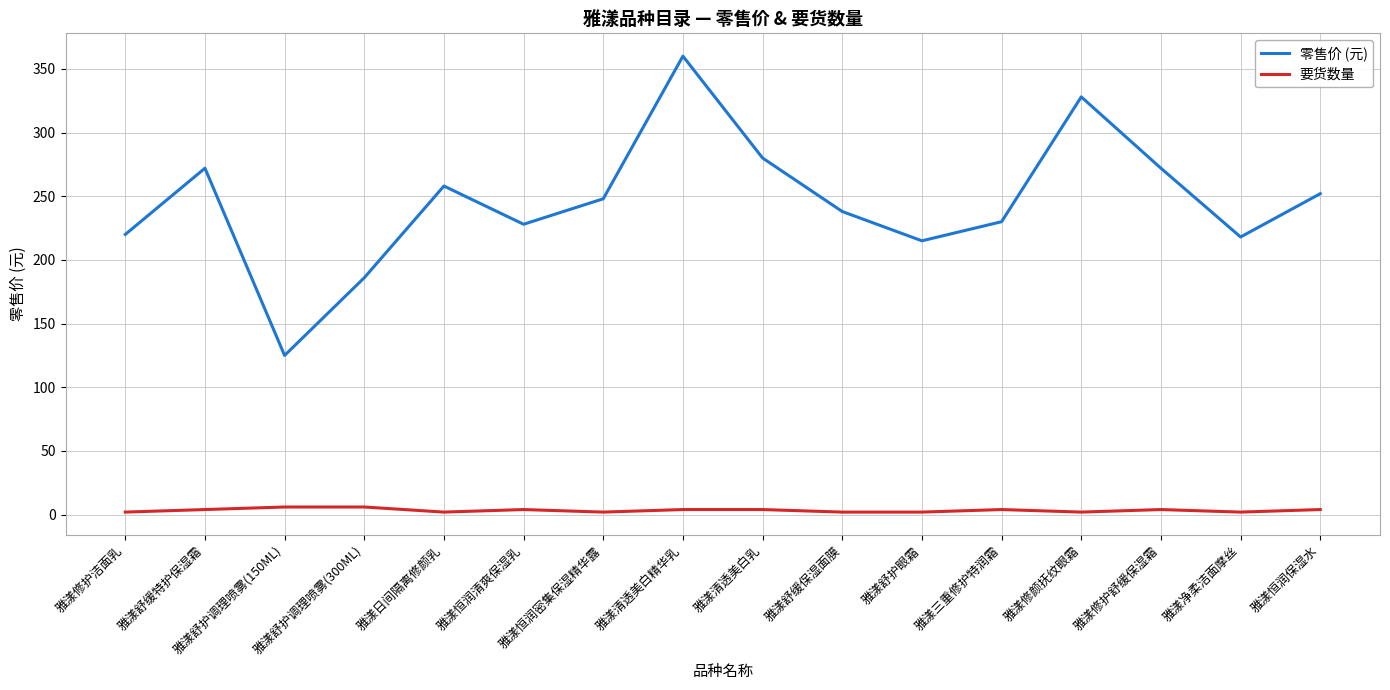

What is the maximum value shown in the chart?

360